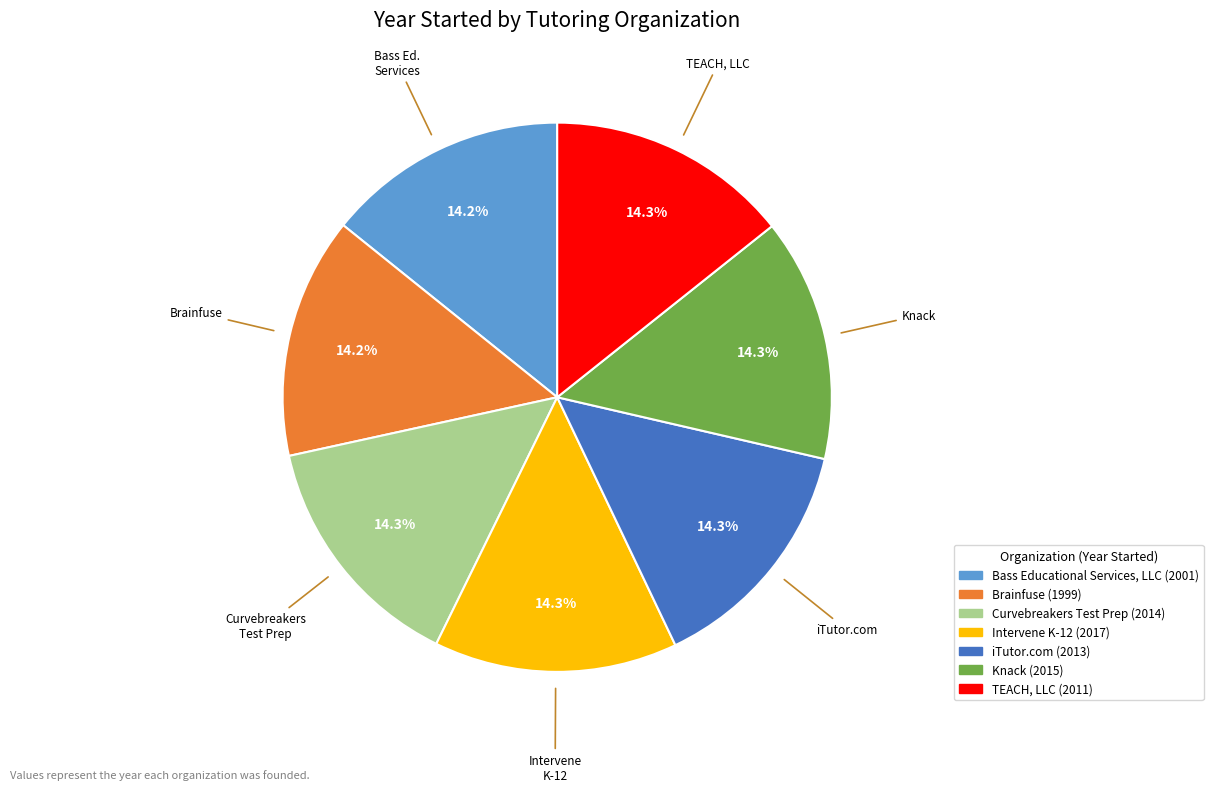

To the nearest percent, what portion does TEACH, LLC represent?

14%